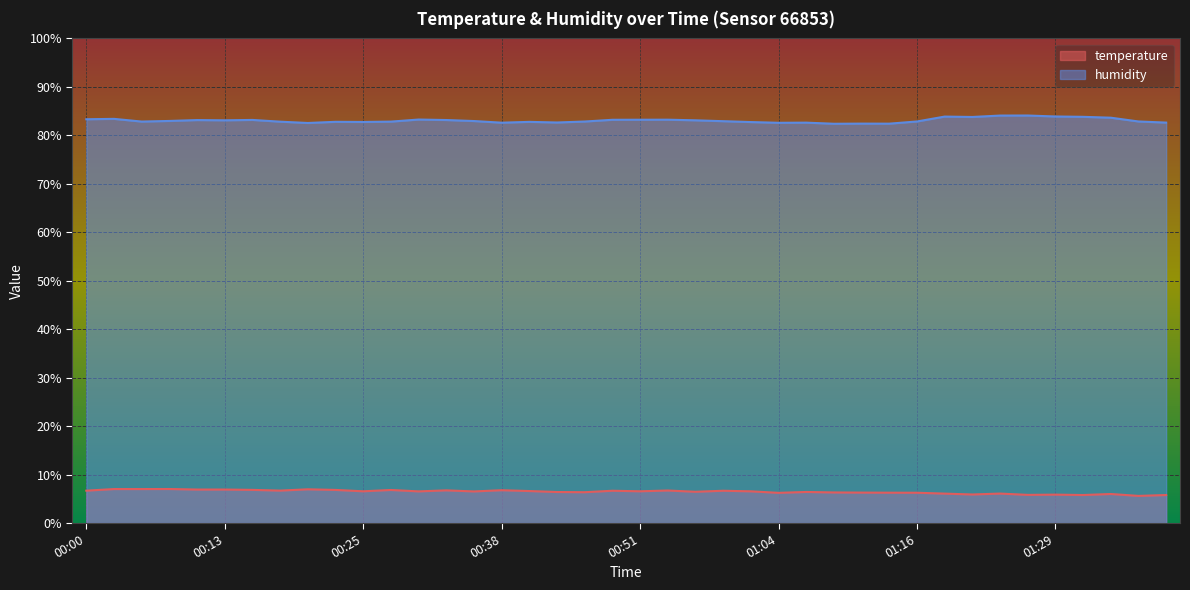

True or false: temperature and humidity cross at least once.

False